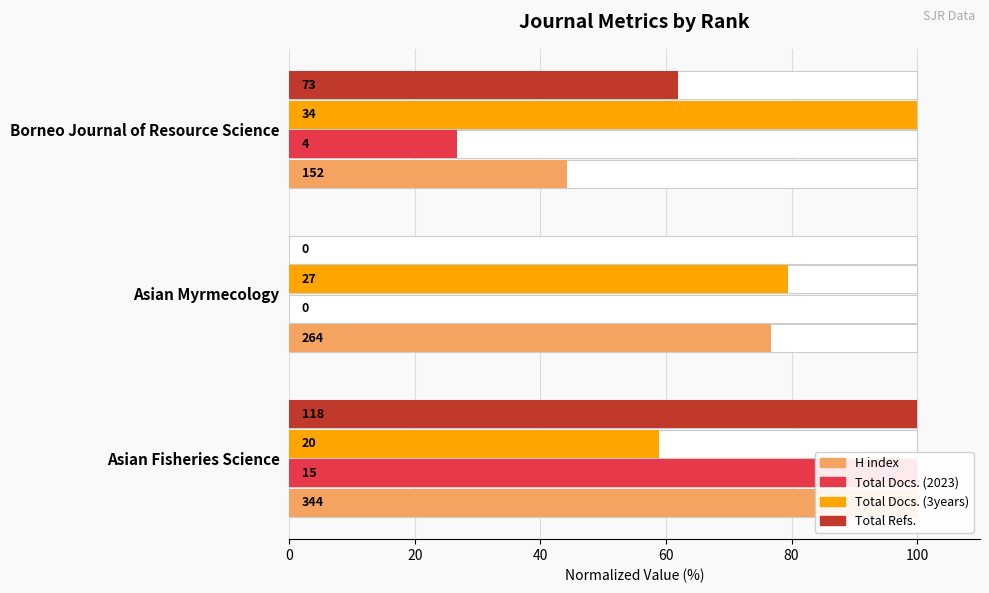

Is the value of Total Docs. (3years) at Asian Fisheries Science greater than the value of H index at Asian Myrmecology?

No